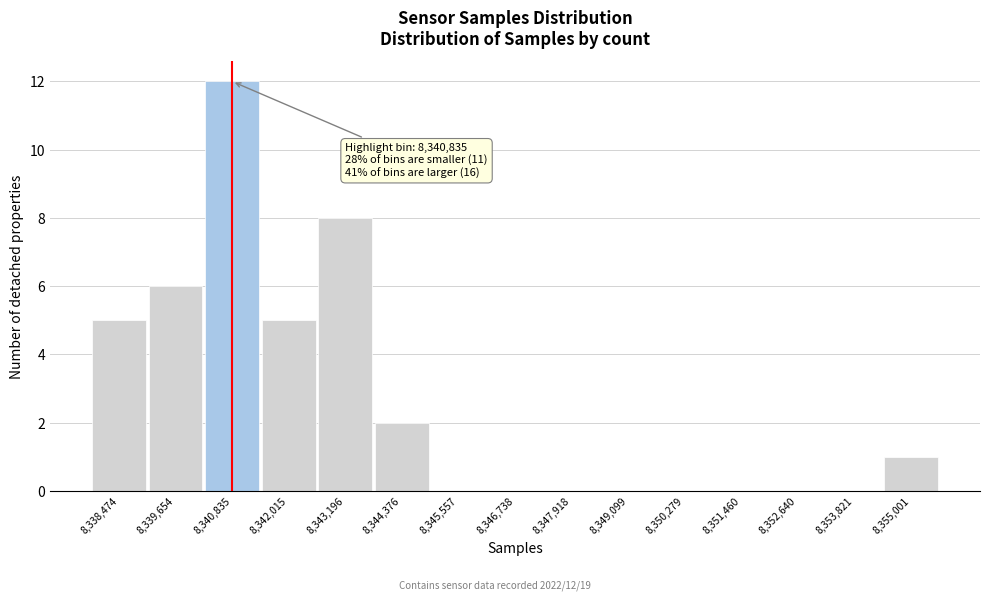

Over which range of the x-axis is the bar tallest?

8340200 to 8341400